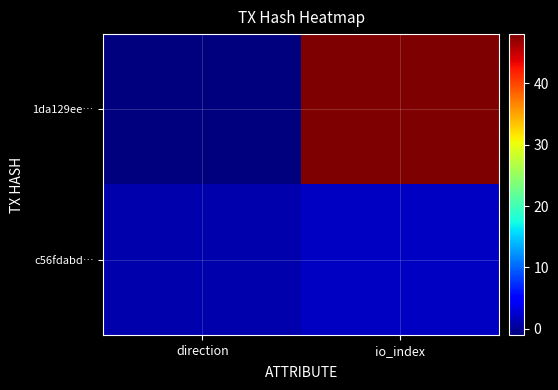

Which series has the widest spread of values?

1da129ee…